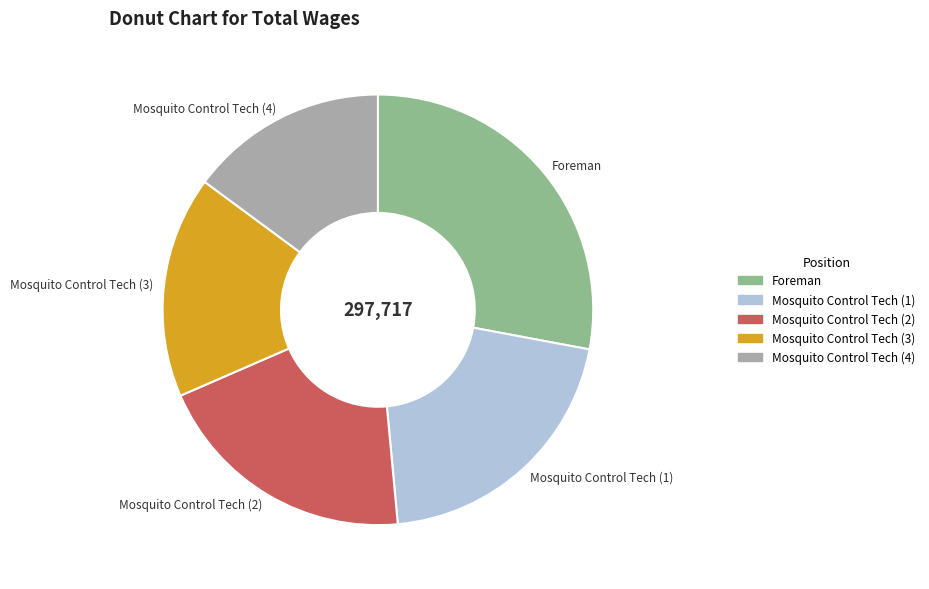

How many slices are in this pie chart?

5